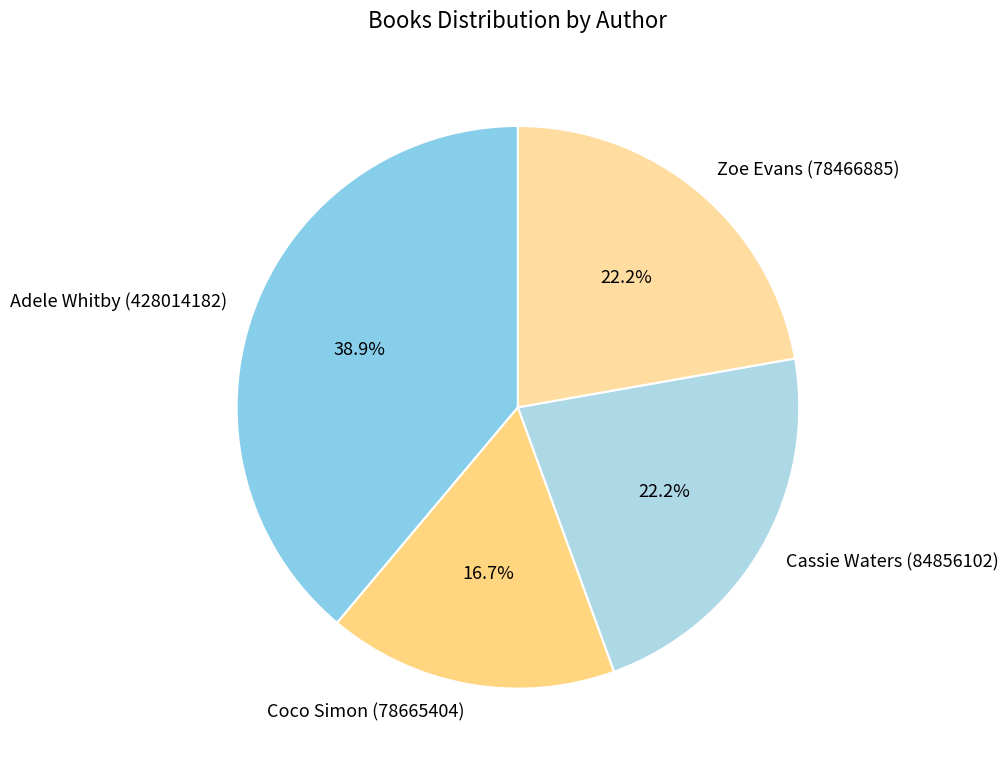

Which has a higher value, Cassie Waters (84856102) or Coco Simon (78665404)?

Cassie Waters (84856102)